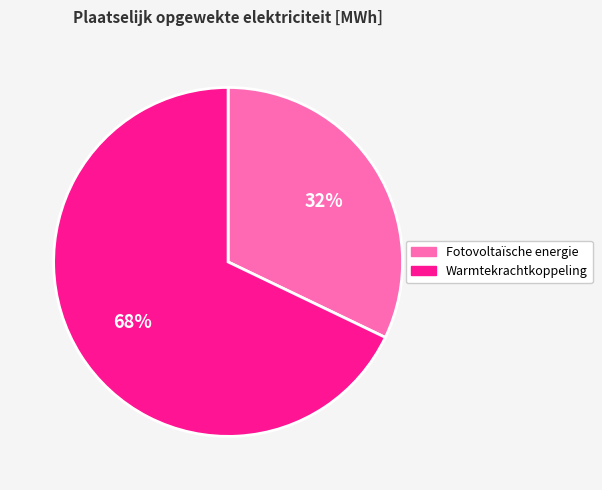

What is the majority slice?

Warmtekrachtkoppeling